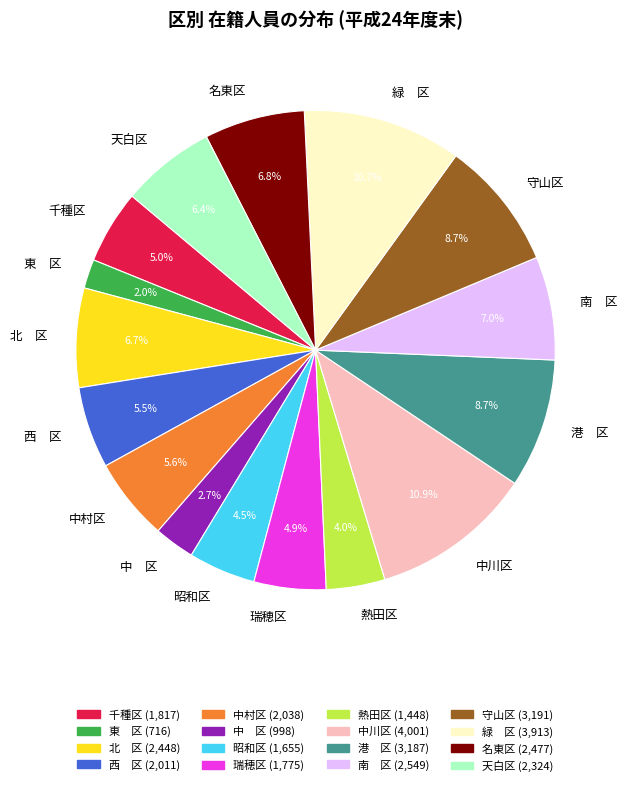

Between 瑞穂区 and 中川区, which is larger?

中川区